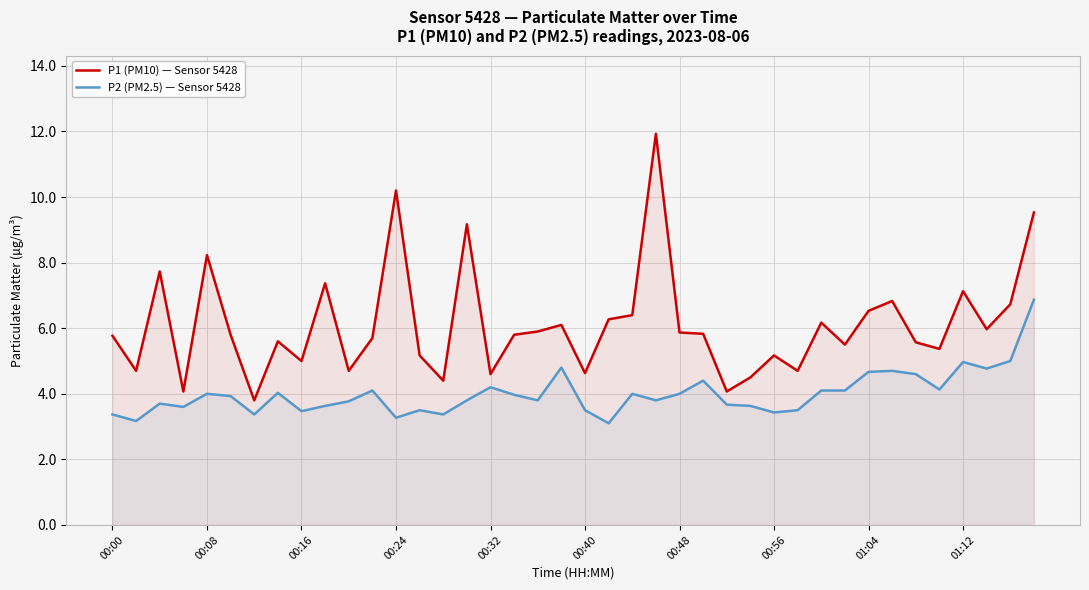

True or false: P1 (PM10) — Sensor 5428 and P2 (PM2.5) — Sensor 5428 intersect in this chart.

False